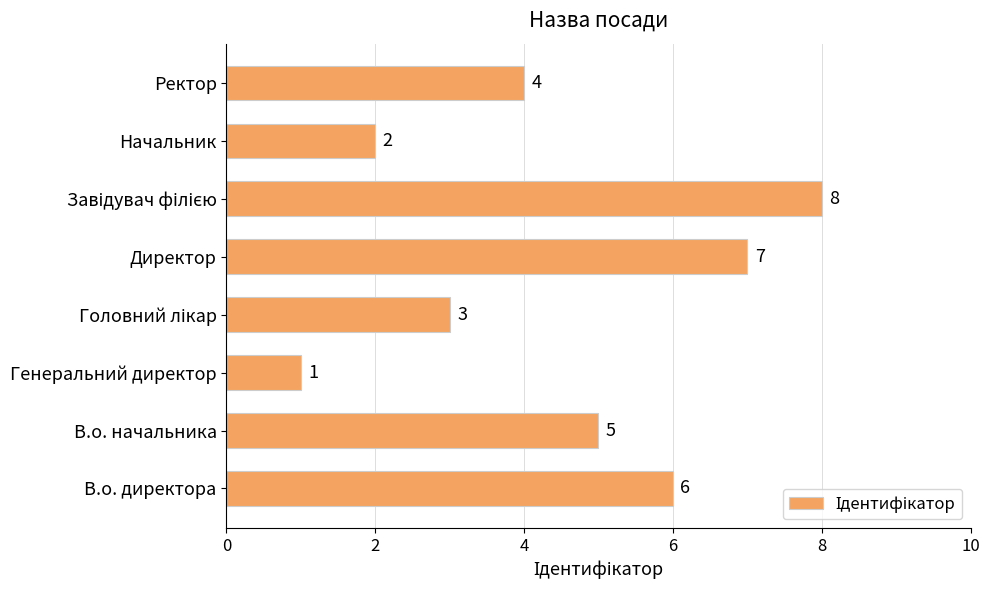

Approximately how many times larger is the value at В.о. директора compared to Директор?

0.9